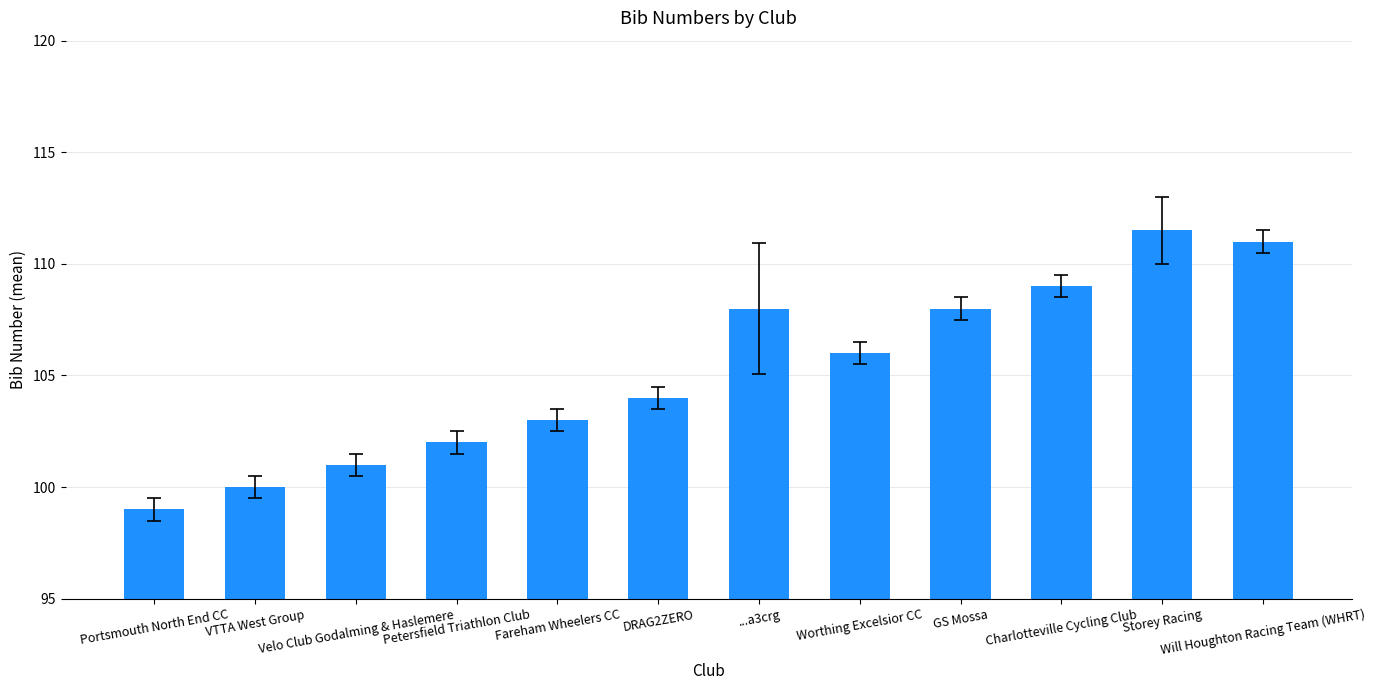

What is the minimum value shown in the chart?

99.0